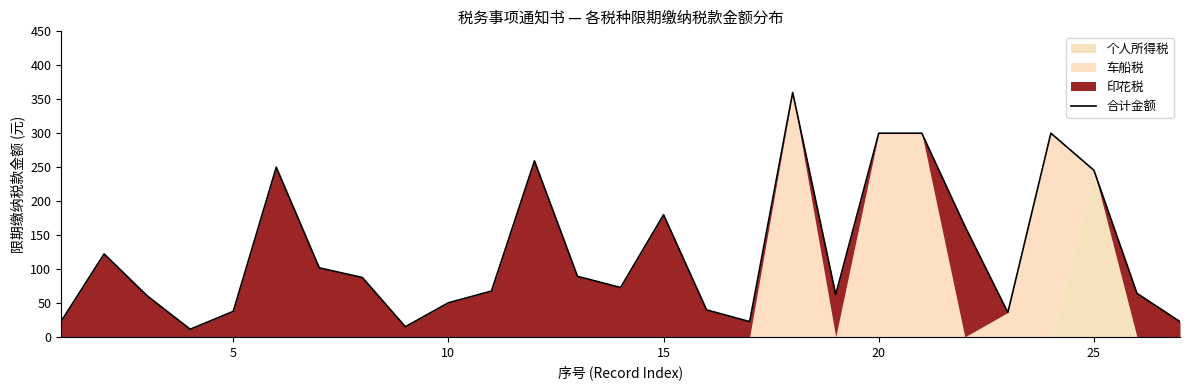

At which label is 合计金额 closest to 185?

15